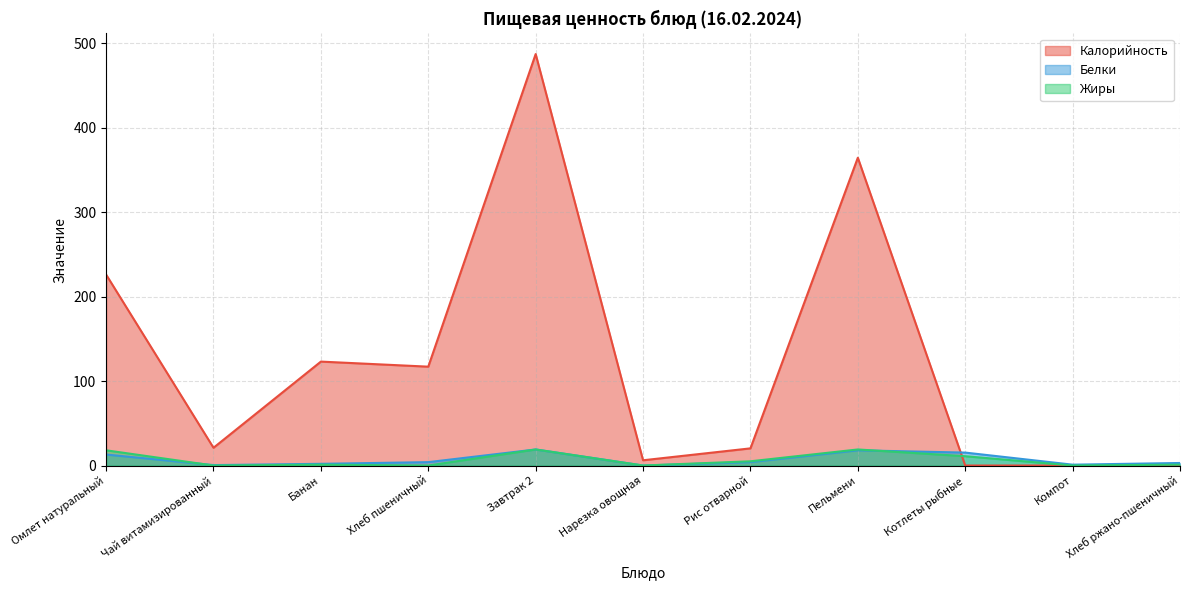

Is it true that Жиры equals 0.0 at Компот?

True